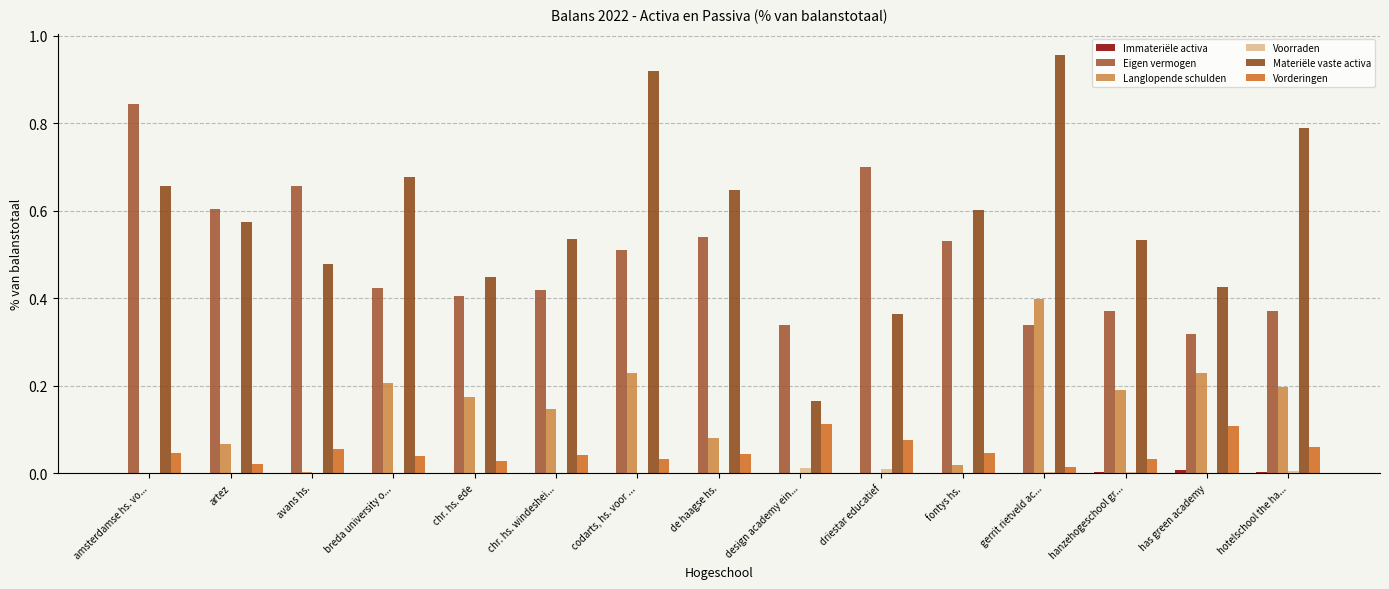

Reading left to right, what are all the values shown in this chart?

Immateriële activa: 0.0	0.0	0.0	0.0	0.0	0.0	0.0	0.0	0.0	0.0	0.0	0.0	0.0	0.0	0.0
Eigen vermogen: 0.8	0.6	0.7	0.4	0.4	0.4	0.5	0.5	0.3	0.7	0.5	0.3	0.4	0.3	0.4
Langlopende schulden: 0.0	0.1	0.0	0.2	0.2	0.1	0.2	0.1	0.0	0.0	0.0	0.4	0.2	0.2	0.2
Voorraden: 0.0	0.0	0.0	0.0	0.0	0.0	0.0	0.0	0.0	0.0	0.0	0.0	0.0	0.0	0.0
Materiële vaste activa: 0.7	0.6	0.5	0.7	0.4	0.5	0.9	0.6	0.2	0.4	0.6	1.0	0.5	0.4	0.8
Vorderingen: 0.0	0.0	0.1	0.0	0.0	0.0	0.0	0.0	0.1	0.1	0.0	0.0	0.0	0.1	0.1